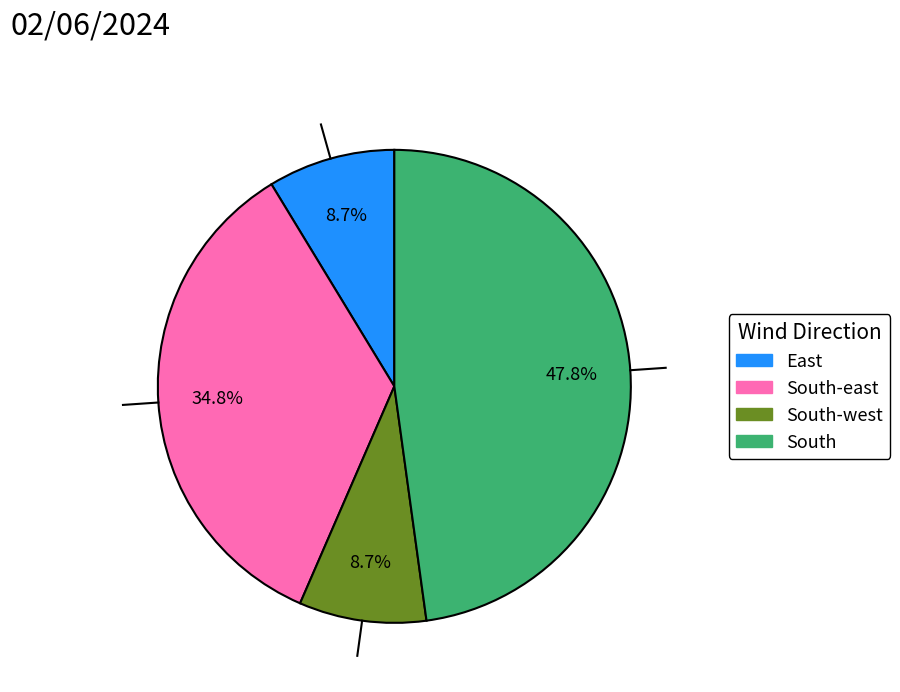

Is there any slice that represents more than half of the pie?

No